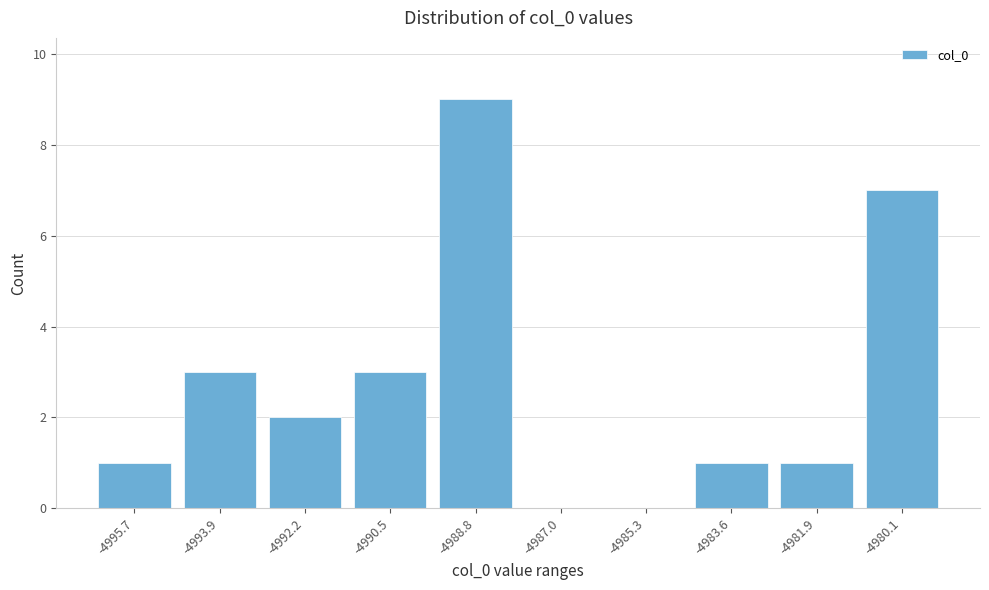

Reading left to right, list all the values displayed in this chart.

-4995.7=1	-4993.9=3	-4992.2=2	-4990.5=3	-4988.8=9	-4987.0=0	-4985.3=0	-4983.6=1	-4981.9=1	-4980.1=7